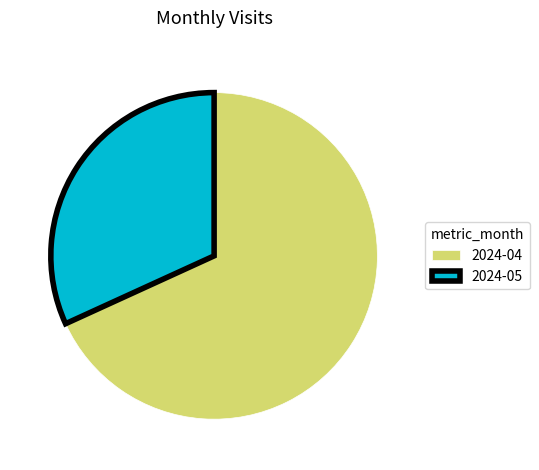

Do 2024-04 and 2024-05 together represent more than half of the pie?

Yes